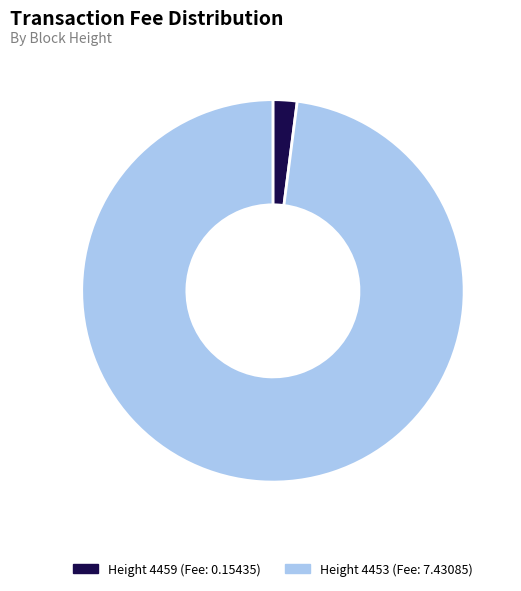

Count the number of slices in the pie.

2